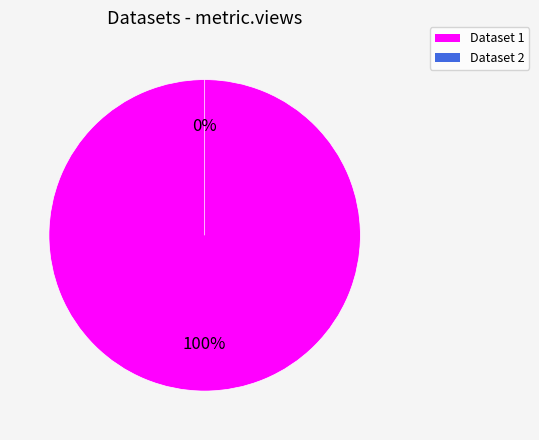

Do 60d2020c0781901deb633287 and 649cd08c078190ea992176e8 together represent more than half of the pie?

Yes